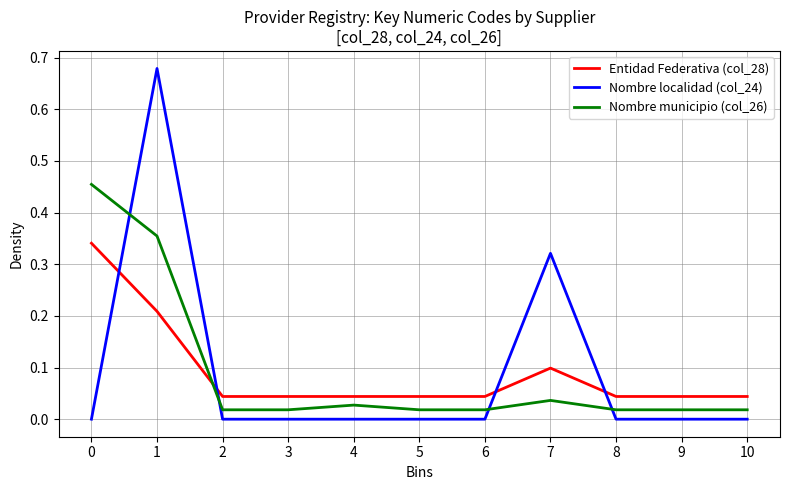

True or false: Entidad Federativa (col_28) and Nombre localidad (col_24) intersect in this chart.

True